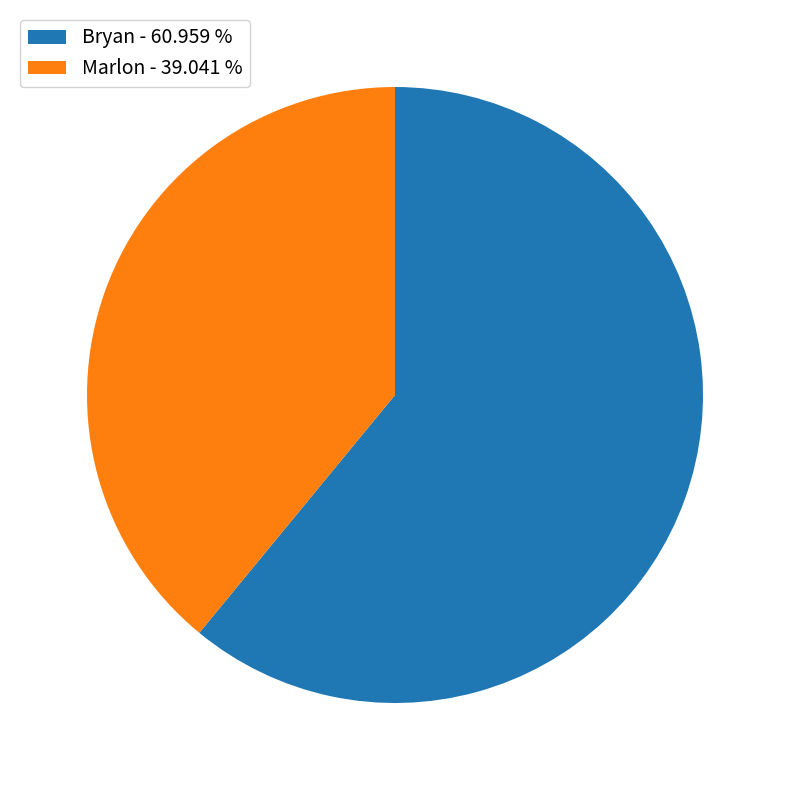

Does any single category account for the majority?

Yes